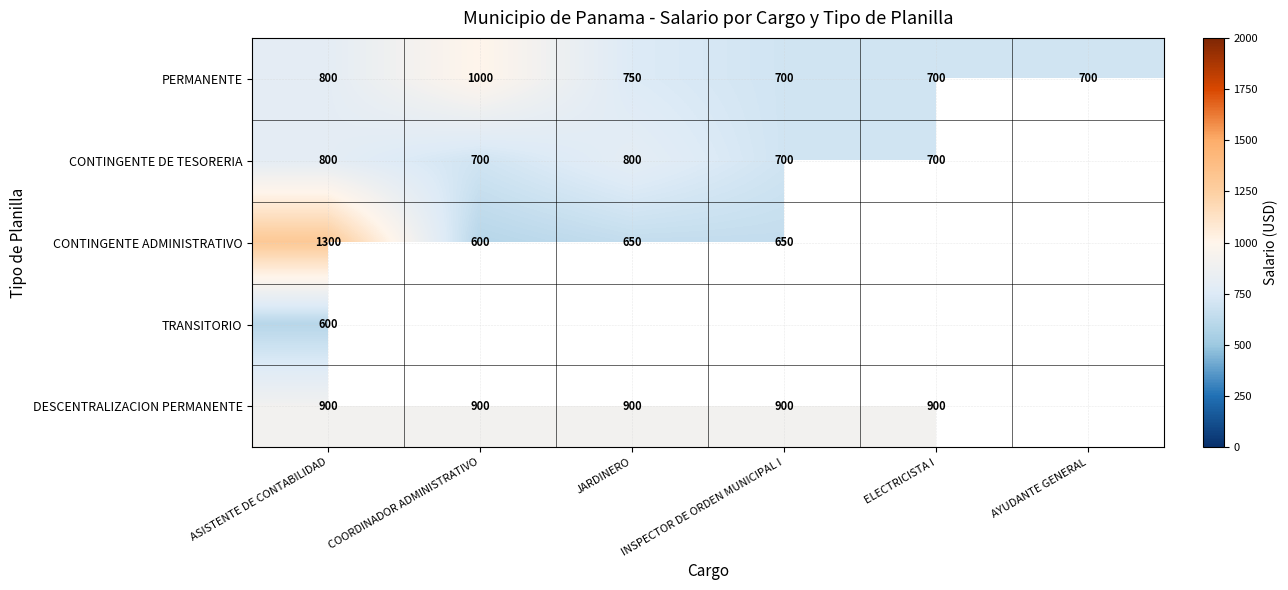

What is the total value across all series at ASISTENTE DE CONTABILIDAD?

4400